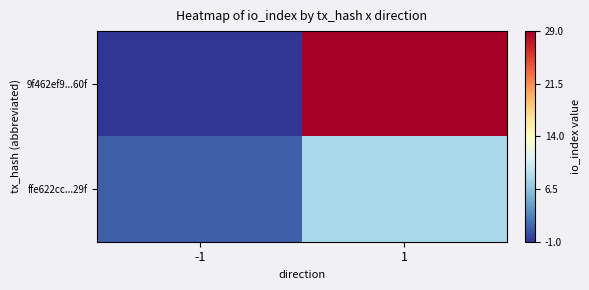

Reading left to right, transcribe all the data shown in this chart.

9f462ef9...60f: -1=0	1=30
ffe622cc...29f: -1=2	1=9